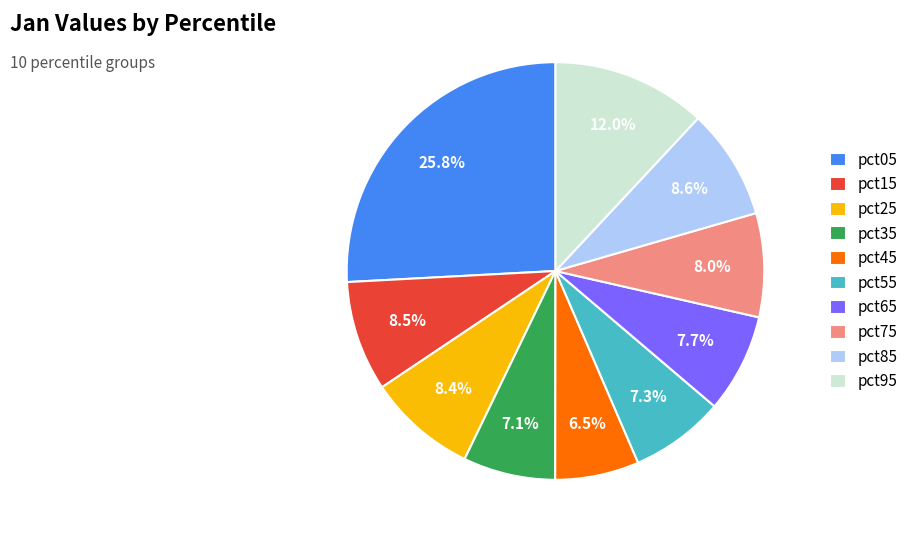

Is pct85 the majority of the pie?

No